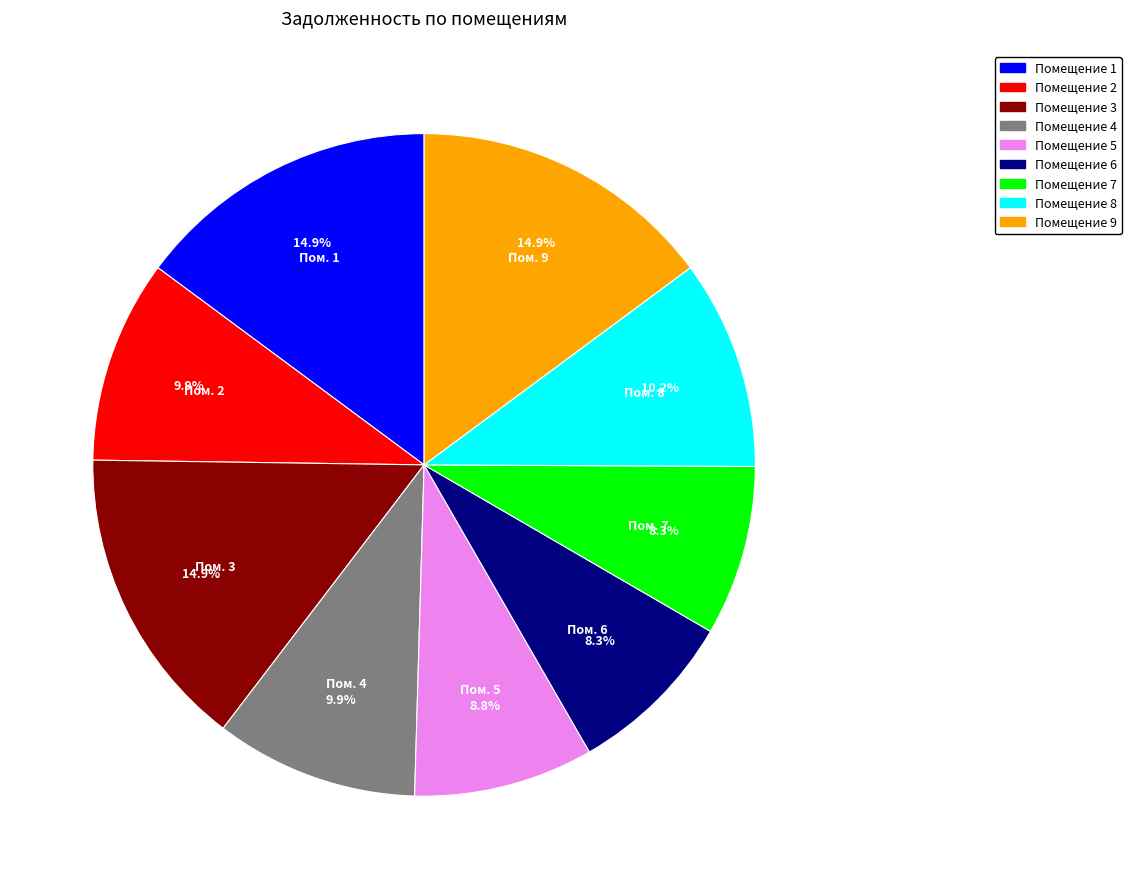

Is there a majority slice in this chart?

No